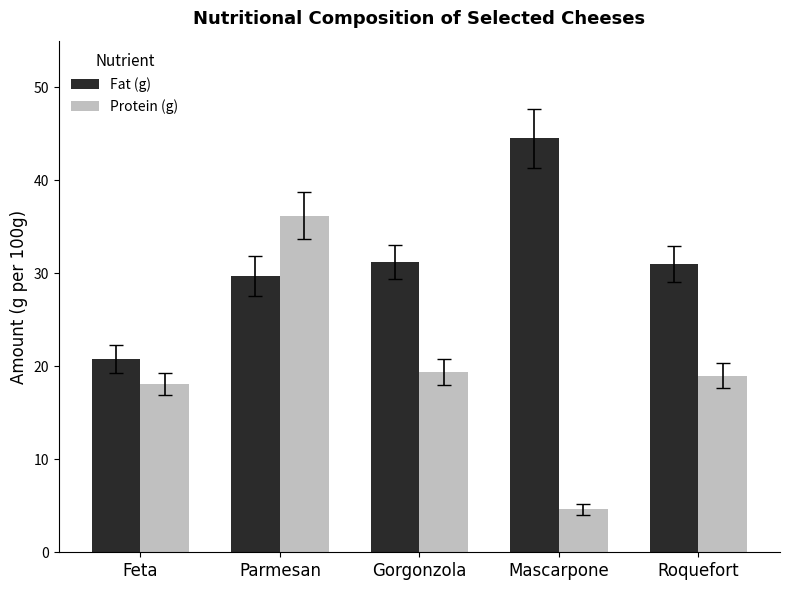

Which series has the widest spread of values?

Protein (g)